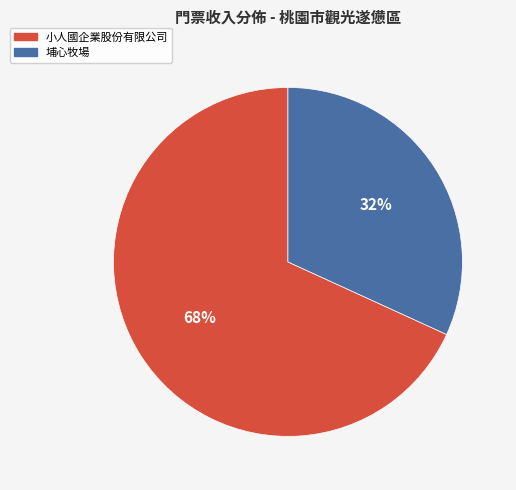

To the nearest percent, what percentage of the pie is 埔心牧場?

32%